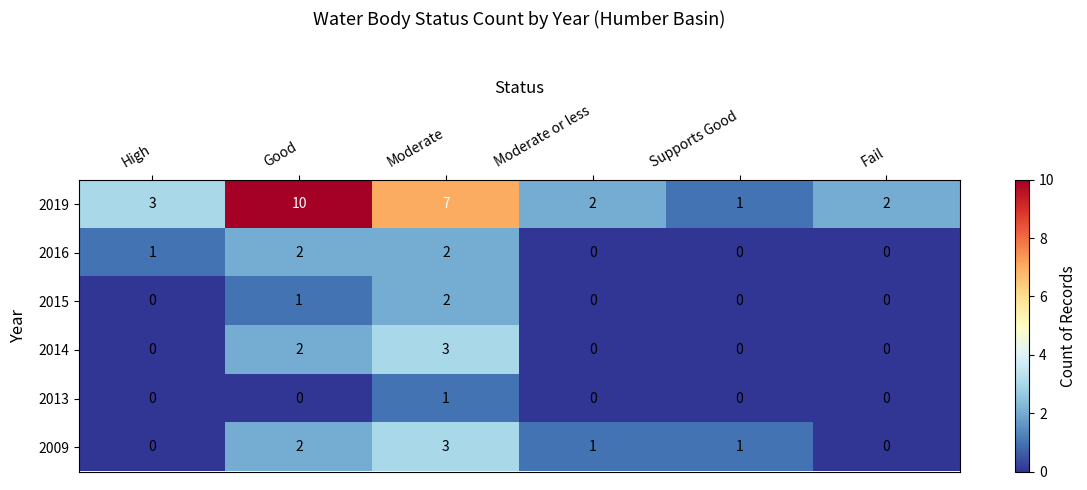

Is it true that 2014 equals -1 at Supports Good?

False